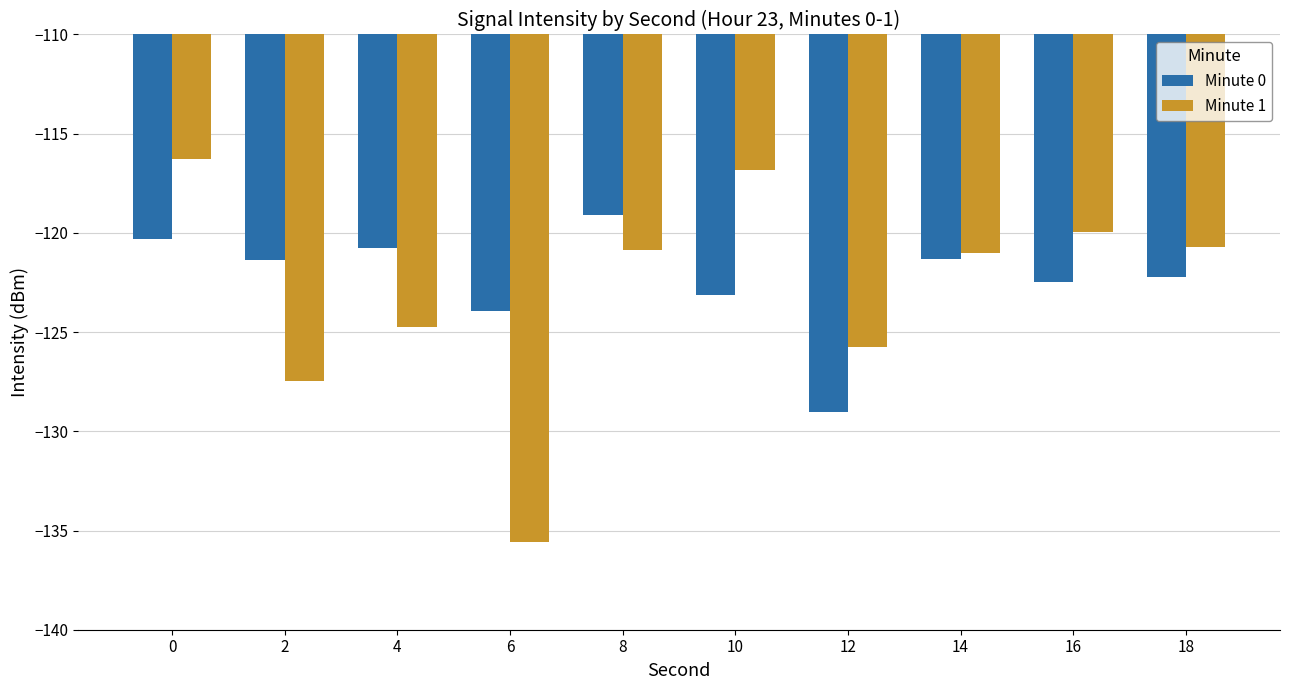

Between 12 and 18, which series saw the biggest shift?

Minute 0